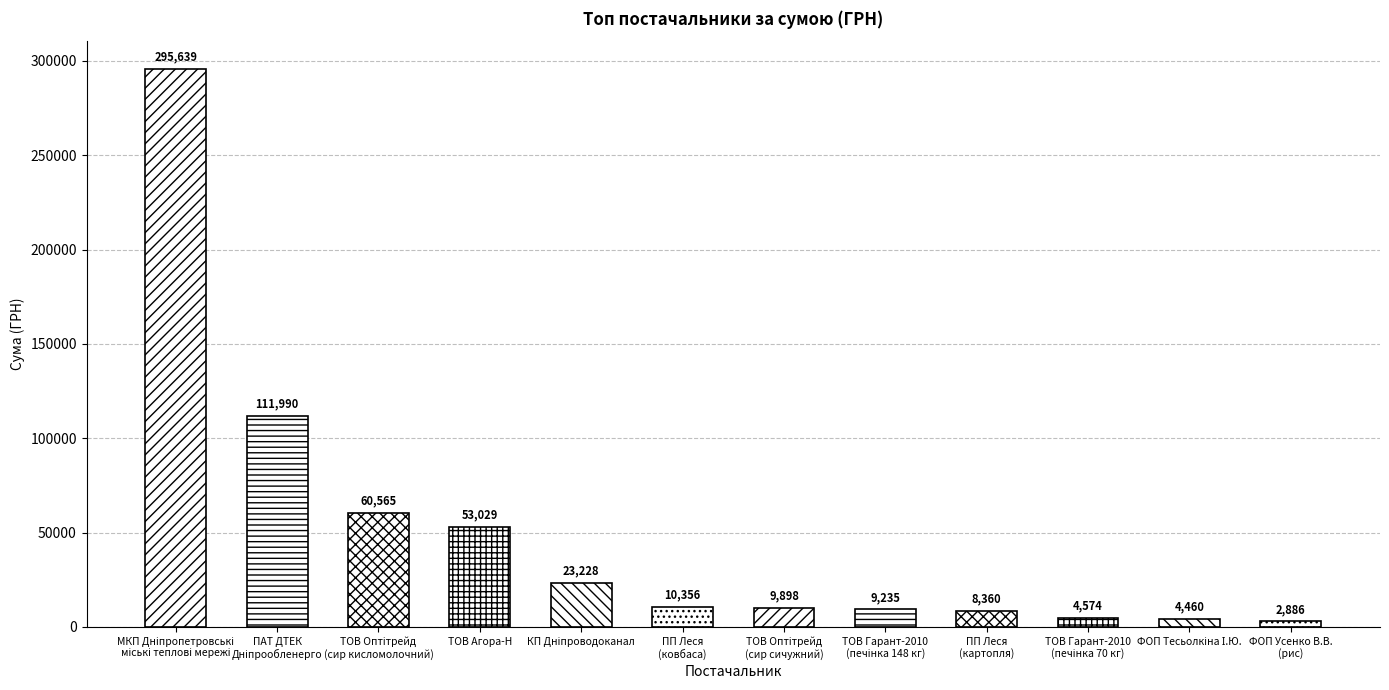

How many data points are less than 10355?

6